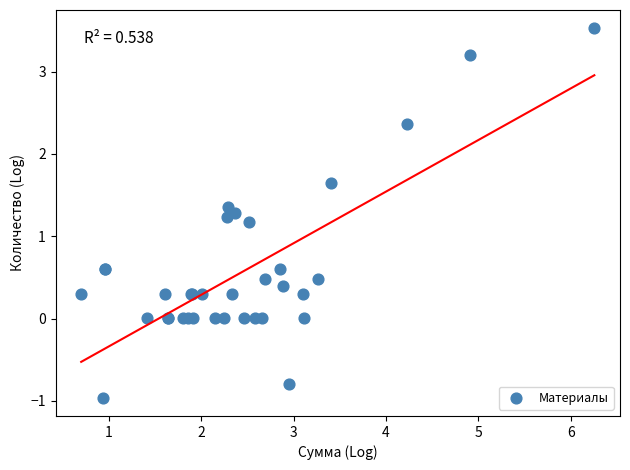

What Y value in the scatter plot is closest to 1?

1.2